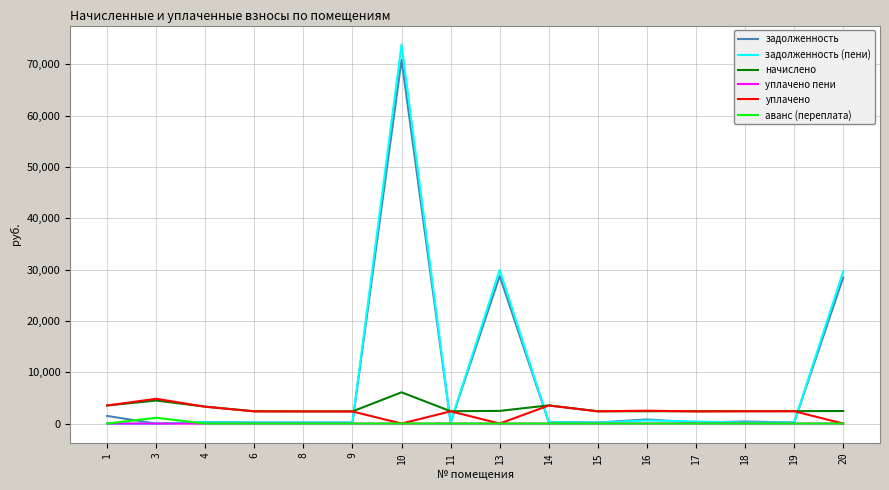

What is the greatest value displayed?

73873.8